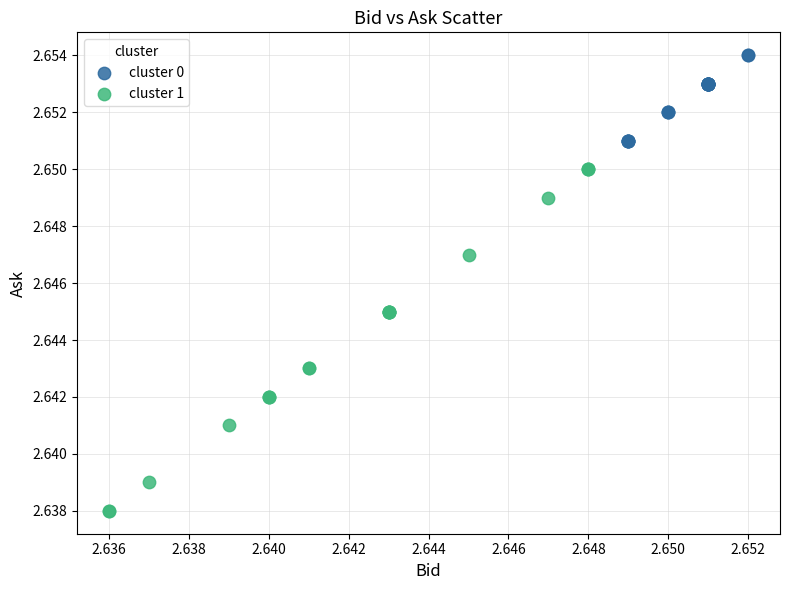

Which series contains the highest Y value?

cluster 0